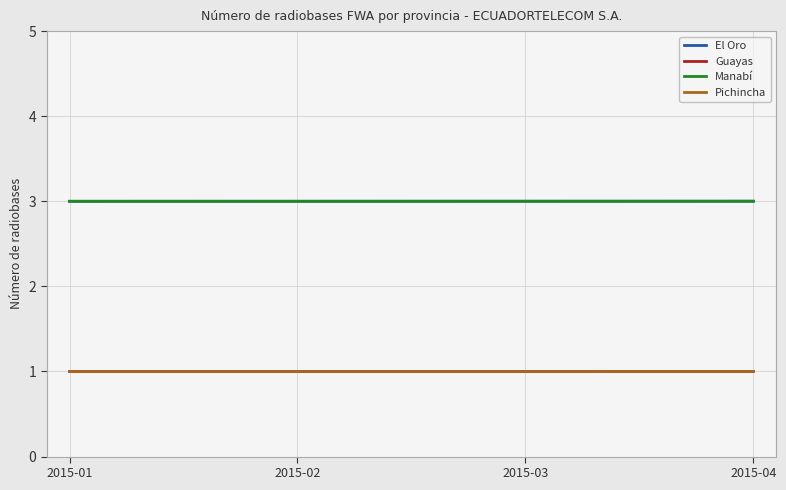

Reading left to right, list all the values displayed in this chart.

El Oro: 2015-01=3	2015-02=3	2015-03=3	2015-04=3
Guayas: 2015-01=1	2015-02=1	2015-03=1	2015-04=1
Manabí: 2015-01=3	2015-02=3	2015-03=3	2015-04=3
Pichincha: 2015-01=1	2015-02=1	2015-03=1	2015-04=1